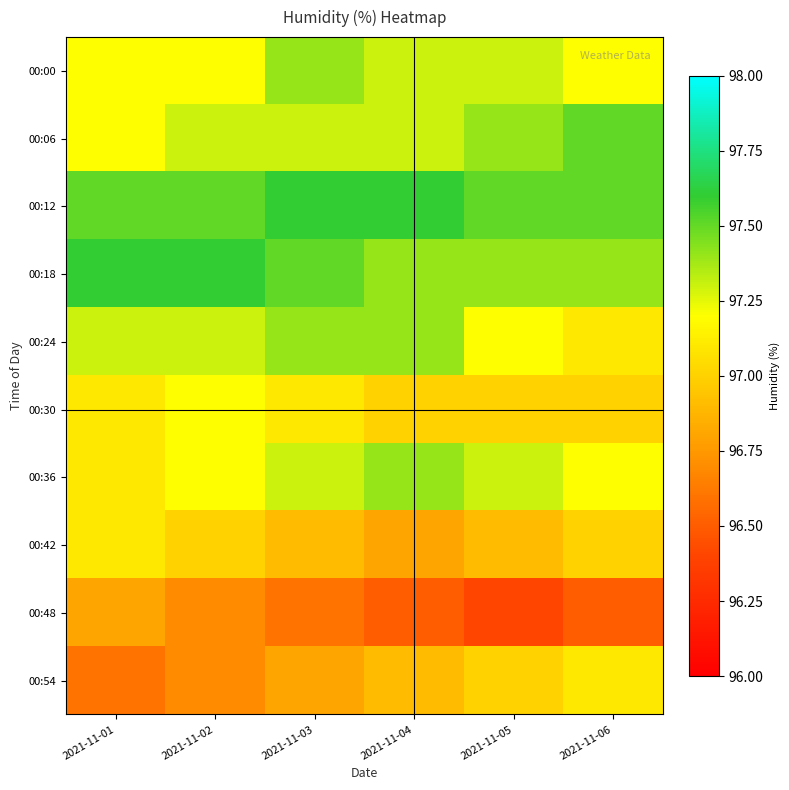

At which category is the sum across all series the highest?

2021-11-03